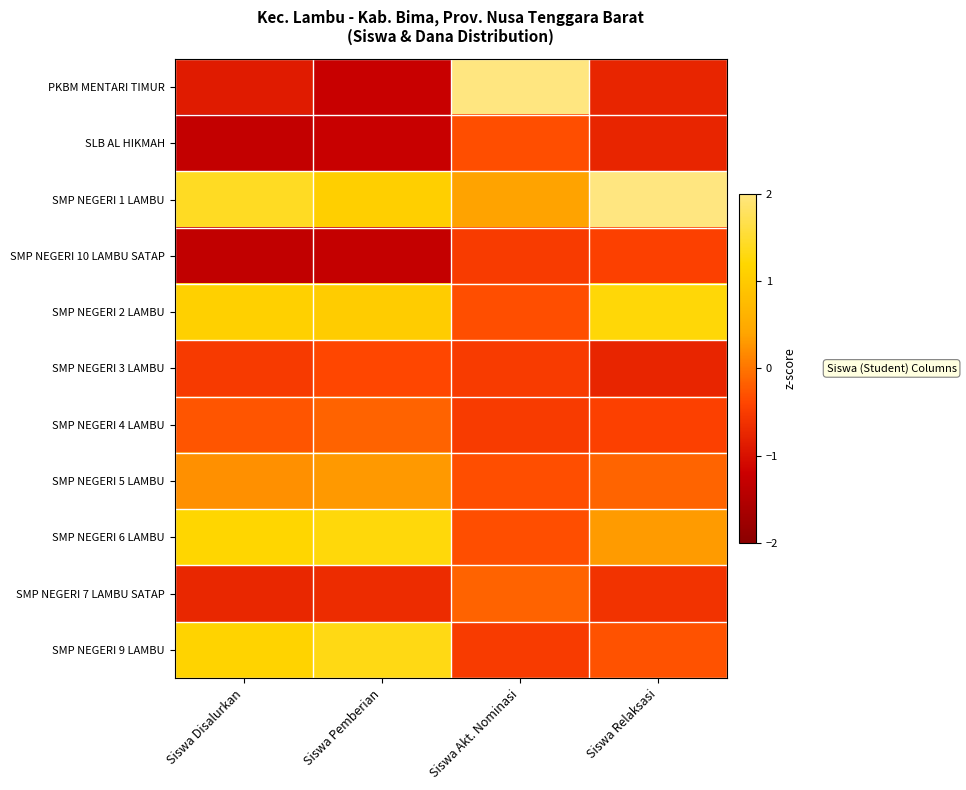

Reading left to right, transcribe all the data shown in this chart.

PKBM MENTARI TIMUR: Siswa Disalurkan=-0.9	Siswa Pemberian=-1.2	Siswa Akt. Nominasi=3.1	Siswa Relaksasi=-0.8
SLB AL HIKMAH: Siswa Disalurkan=-1.3	Siswa Pemberian=-1.2	Siswa Akt. Nominasi=-0.3	Siswa Relaksasi=-0.8
SMP NEGERI 1 LAMBU: Siswa Disalurkan=1.4	Siswa Pemberian=1.1	Siswa Akt. Nominasi=0.4	Siswa Relaksasi=2.6
SMP NEGERI 10 LAMBU SATAP: Siswa Disalurkan=-1.3	Siswa Pemberian=-1.3	Siswa Akt. Nominasi=-0.5	Siswa Relaksasi=-0.4
SMP NEGERI 2 LAMBU: Siswa Disalurkan=1.1	Siswa Pemberian=1.0	Siswa Akt. Nominasi=-0.3	Siswa Relaksasi=1.2
SMP NEGERI 3 LAMBU: Siswa Disalurkan=-0.5	Siswa Pemberian=-0.4	Siswa Akt. Nominasi=-0.5	Siswa Relaksasi=-0.8
SMP NEGERI 4 LAMBU: Siswa Disalurkan=-0.3	Siswa Pemberian=-0.1	Siswa Akt. Nominasi=-0.5	Siswa Relaksasi=-0.4
SMP NEGERI 5 LAMBU: Siswa Disalurkan=0.2	Siswa Pemberian=0.3	Siswa Akt. Nominasi=-0.3	Siswa Relaksasi=-0.1
SMP NEGERI 6 LAMBU: Siswa Disalurkan=1.2	Siswa Pemberian=1.3	Siswa Akt. Nominasi=-0.3	Siswa Relaksasi=0.3
SMP NEGERI 7 LAMBU SATAP: Siswa Disalurkan=-0.7	Siswa Pemberian=-0.7	Siswa Akt. Nominasi=-0.1	Siswa Relaksasi=-0.6
SMP NEGERI 9 LAMBU: Siswa Disalurkan=1.1	Siswa Pemberian=1.3	Siswa Akt. Nominasi=-0.5	Siswa Relaksasi=-0.3